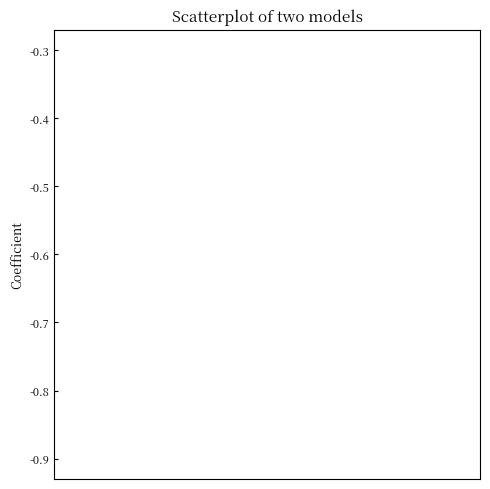

What is the range of Y values (max minus min)?

0.6